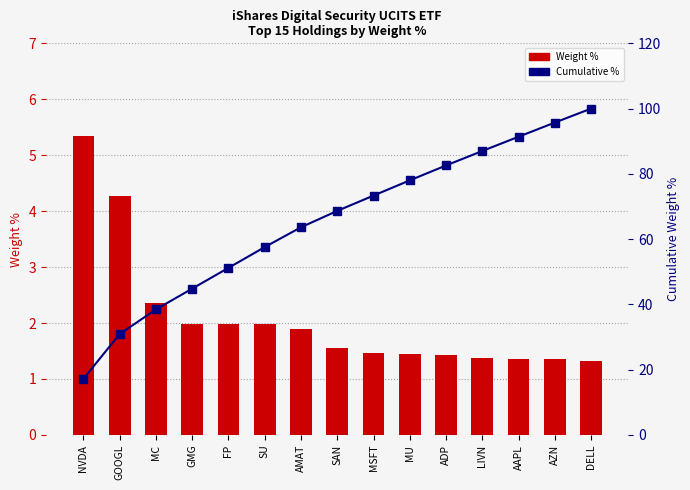

Which category has the highest value across all series?

DELL